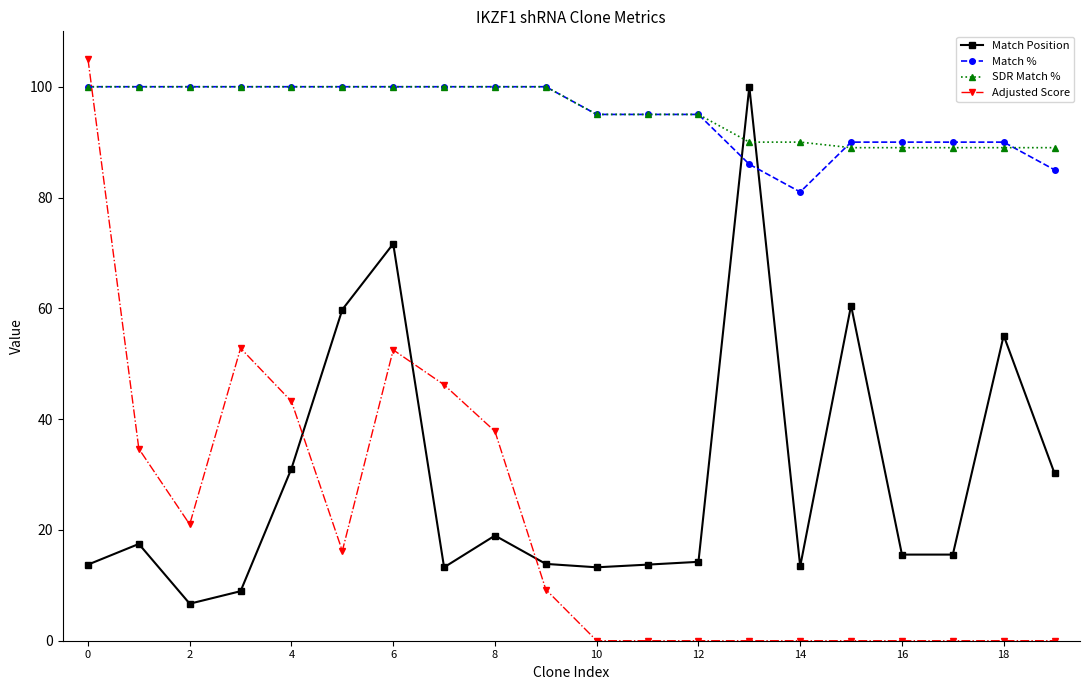

What is the sum of all Adjusted Score values?

418.6